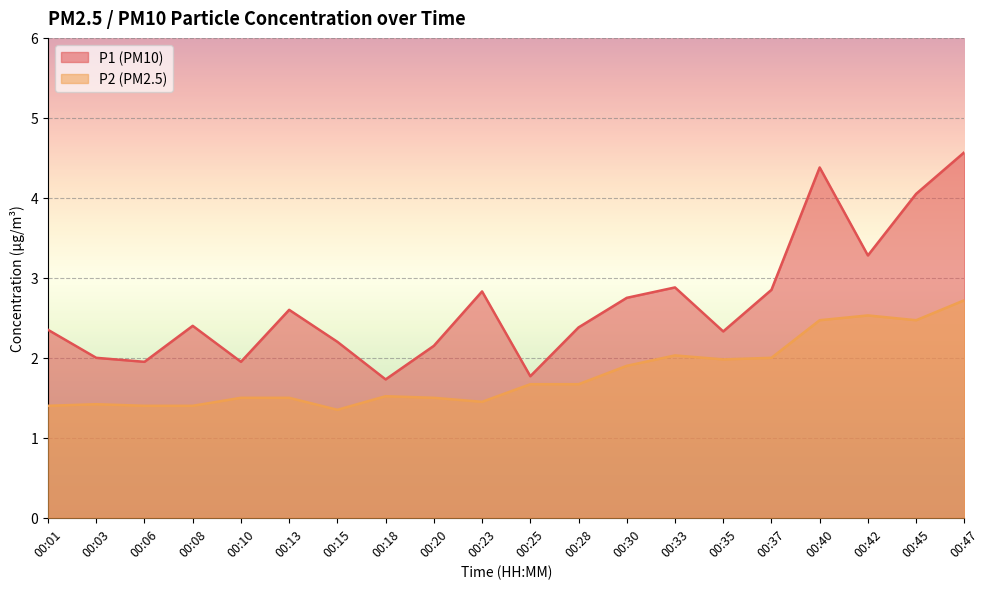

Reading left to right, transcribe all the data shown in this chart.

P1: 00:01=2.4	00:03=2.0	00:06=1.9	00:08=2.4	00:10=1.9	00:13=2.6	00:15=2.2	00:18=1.7	00:20=2.1	00:23=2.8	00:25=1.8	00:28=2.4	00:30=2.8	00:33=2.9	00:35=2.3	00:37=2.9	00:40=4.4	00:42=3.3	00:45=4.0	00:47=4.6
P2: 00:01=1.4	00:03=1.4	00:06=1.4	00:08=1.4	00:10=1.5	00:13=1.5	00:15=1.4	00:18=1.5	00:20=1.5	00:23=1.4	00:25=1.7	00:28=1.7	00:30=1.9	00:33=2.0	00:35=2.0	00:37=2.0	00:40=2.5	00:42=2.5	00:45=2.5	00:47=2.7